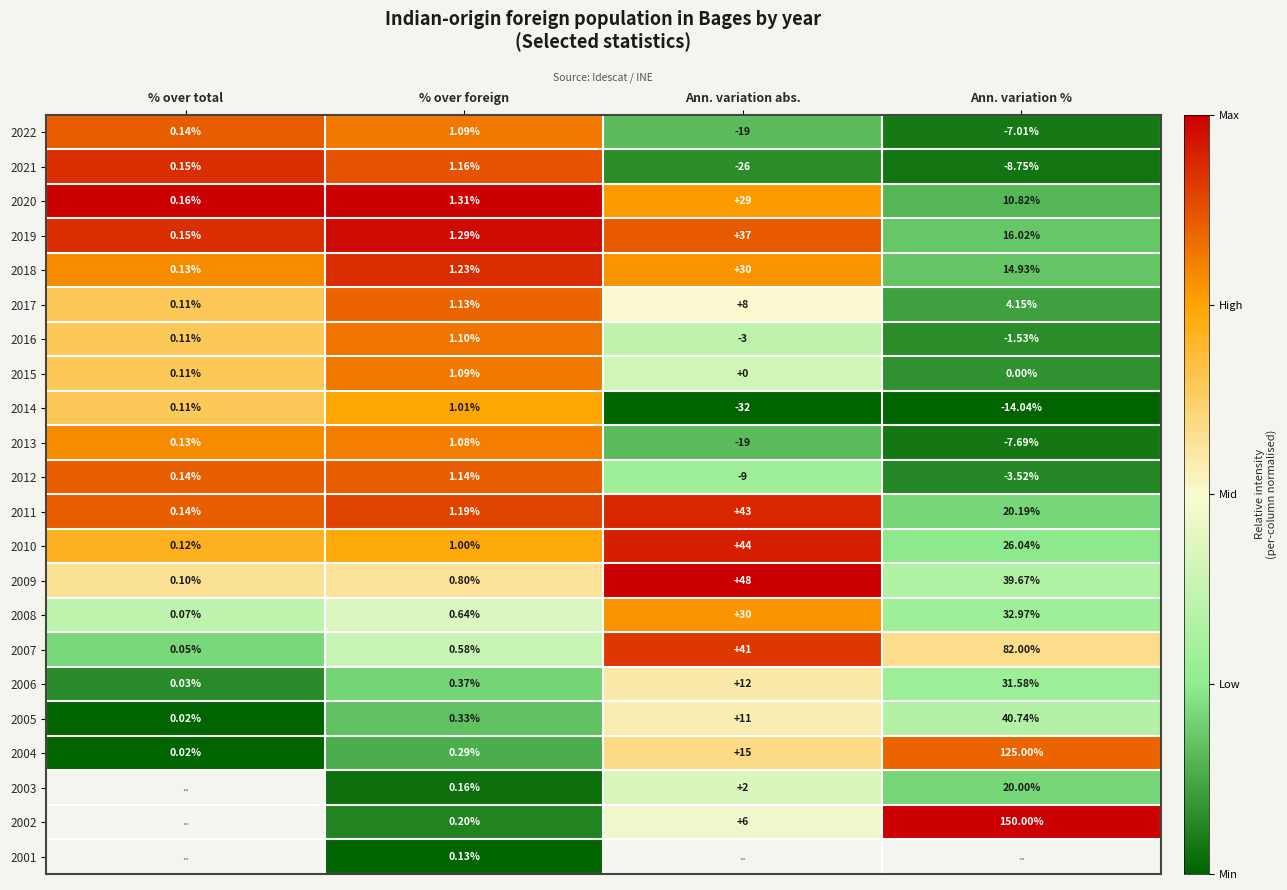

Where is 2013 nearest to the value -8?

Ann. variation %